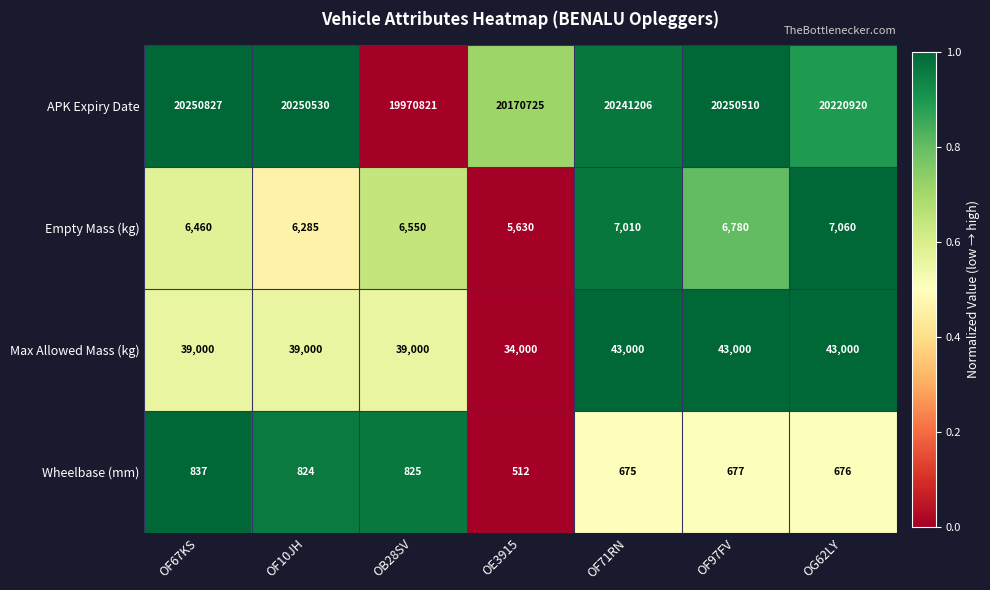

At OG62LY, list the series in order from largest to smallest.

APK Expiry Date, Max Allowed Mass (kg), Empty Mass (kg), Wheelbase (mm)